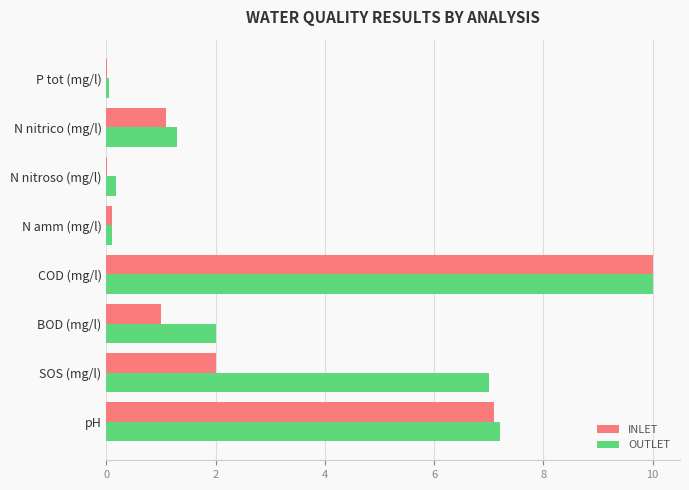

Is it true that OUTLET equals 3.4 at BOD (mg/l)?

False